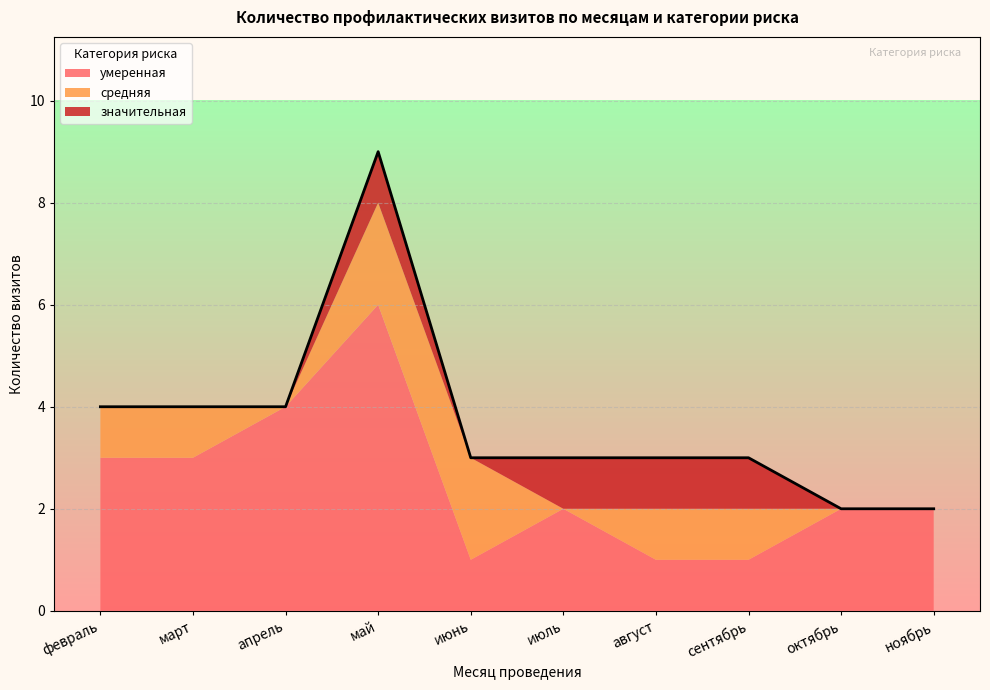

What is the approximate value of умеренная at апрель?

4